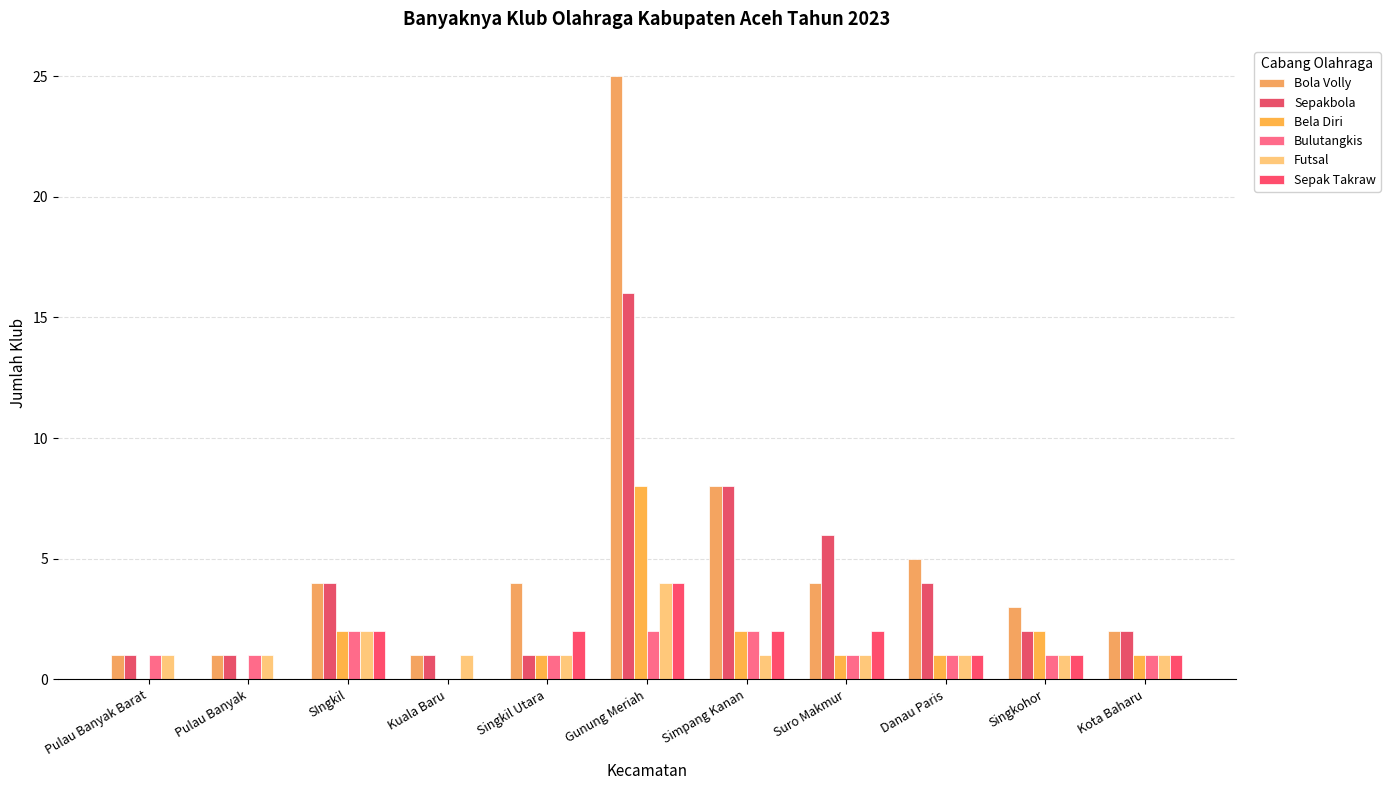

What is the sum of all Bola Volly values?

58